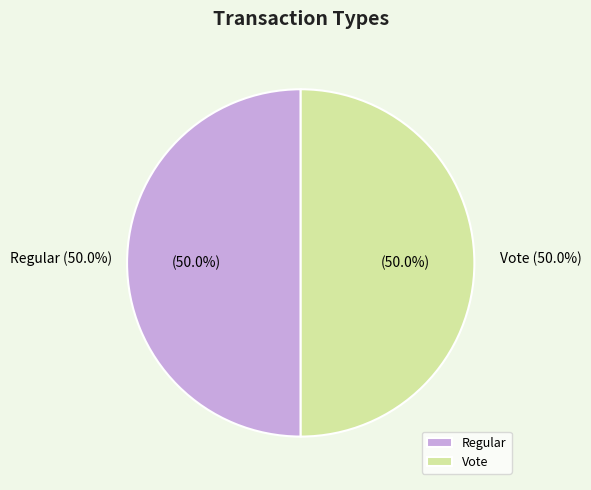

Do Vote and Regular together represent more than half of the pie?

Yes